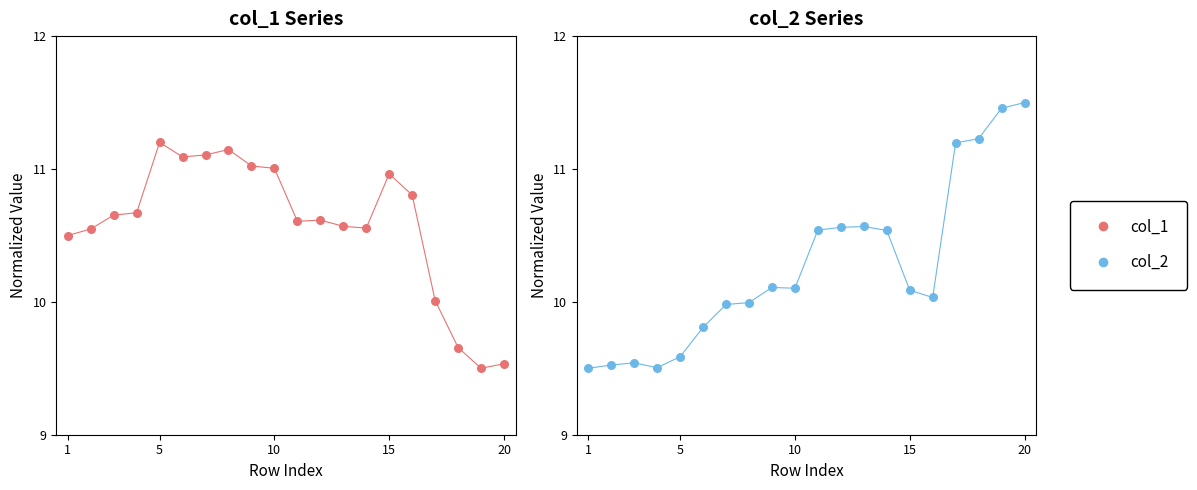

Which series has the widest spread of Y values?

col_2